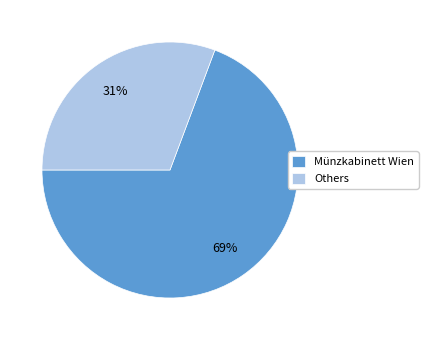

To the nearest percent, what percentage of the pie is Münzkabinett Wien?

69%